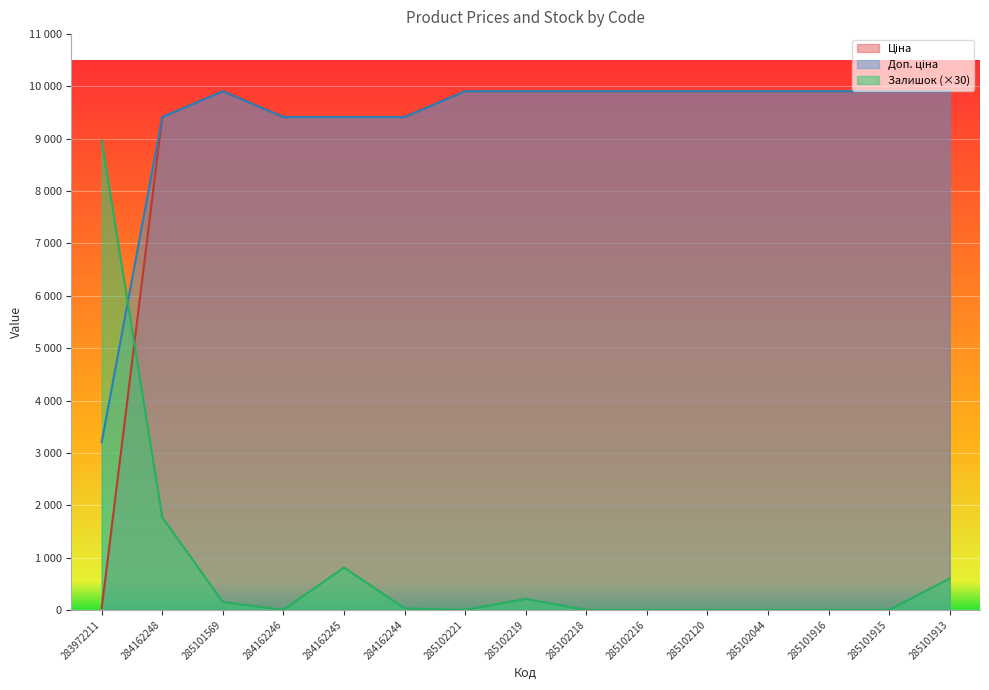

List the series in order of their peak value, lowest first.

Залишок, Ціна, Доп. ціна